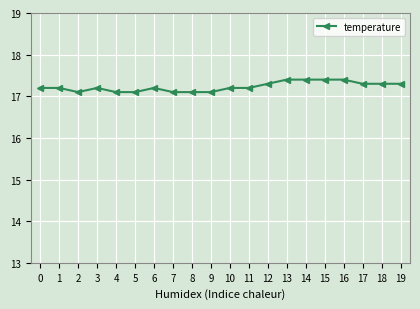

True or false: the data has more than 0 interior local peaks.

True